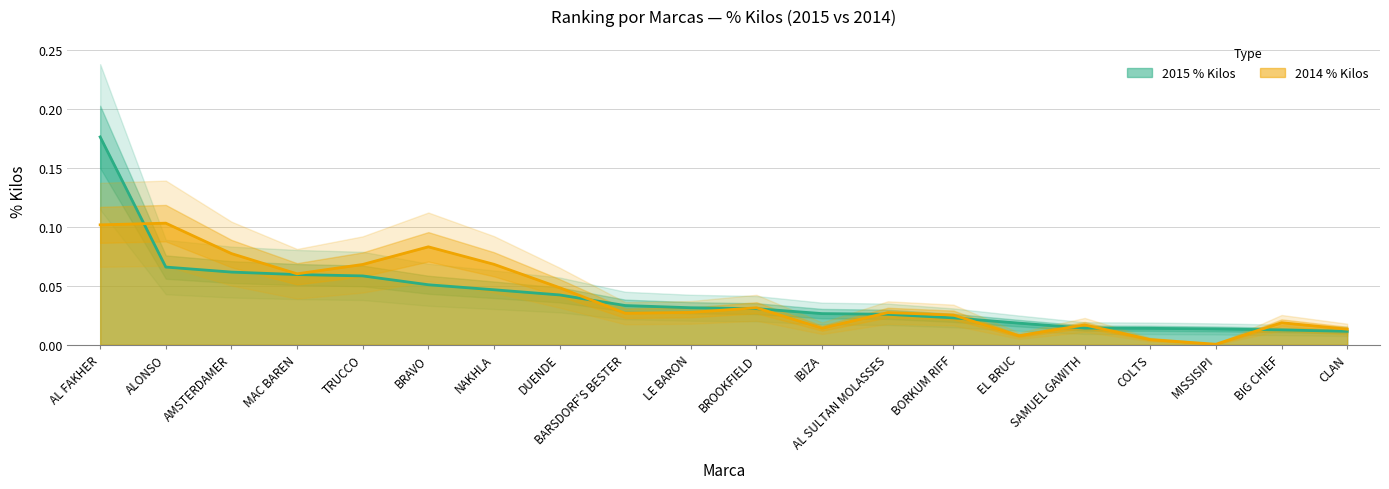

How many lines are shown in the chart?

2